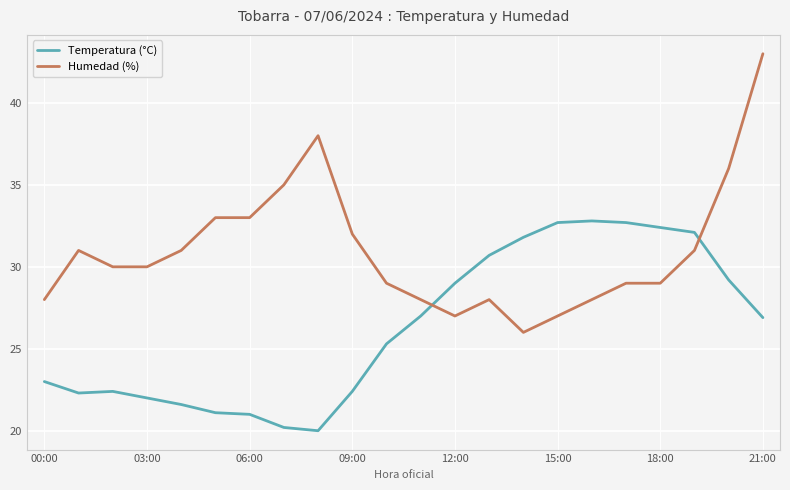

What is the difference between the maximum and minimum values in the Temperatura (°C) series?

12.8